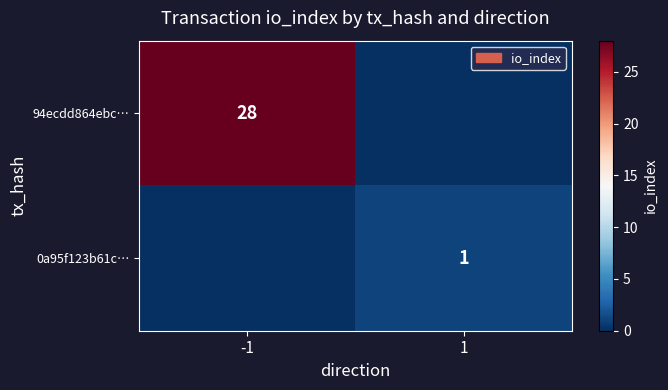

True or false: 94ecdd864ebc… has a value of 28 at -1.

True